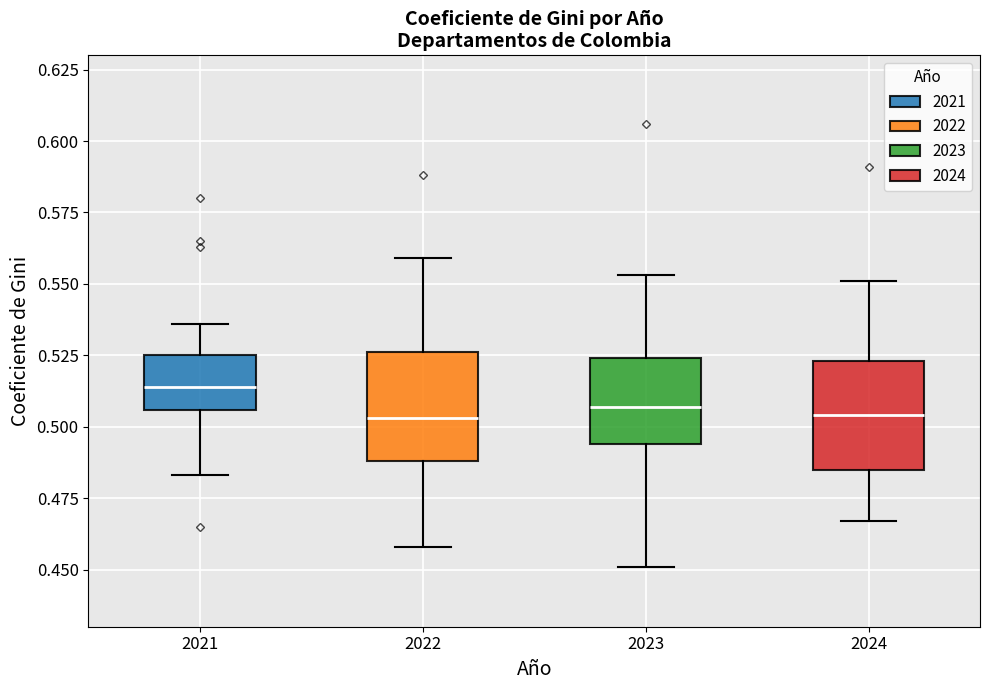

Which box's median line is the highest?

2021